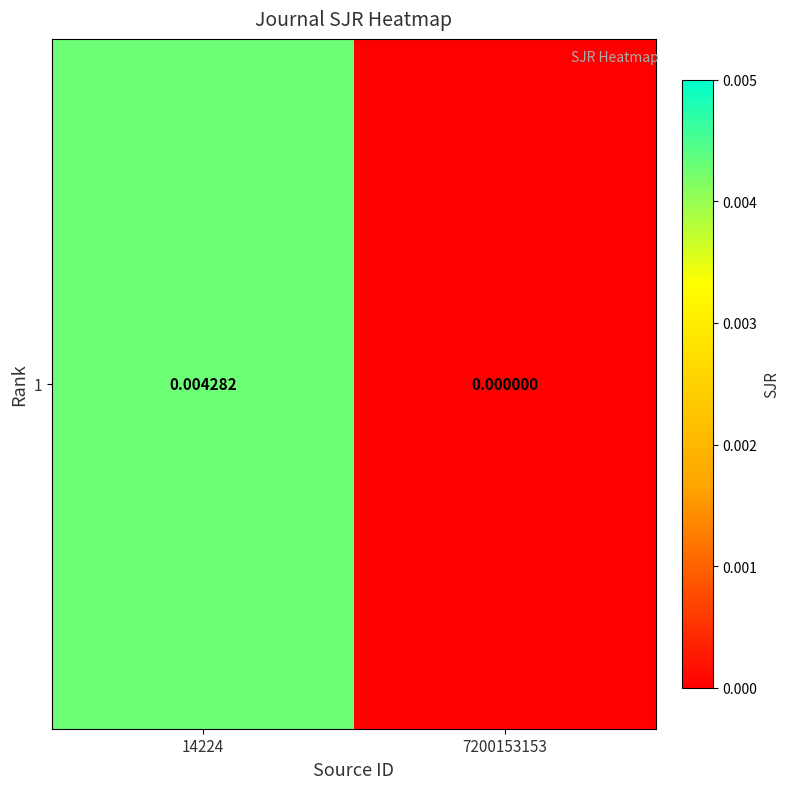

At which category does the chart reach its minimum across all series?

7200153153